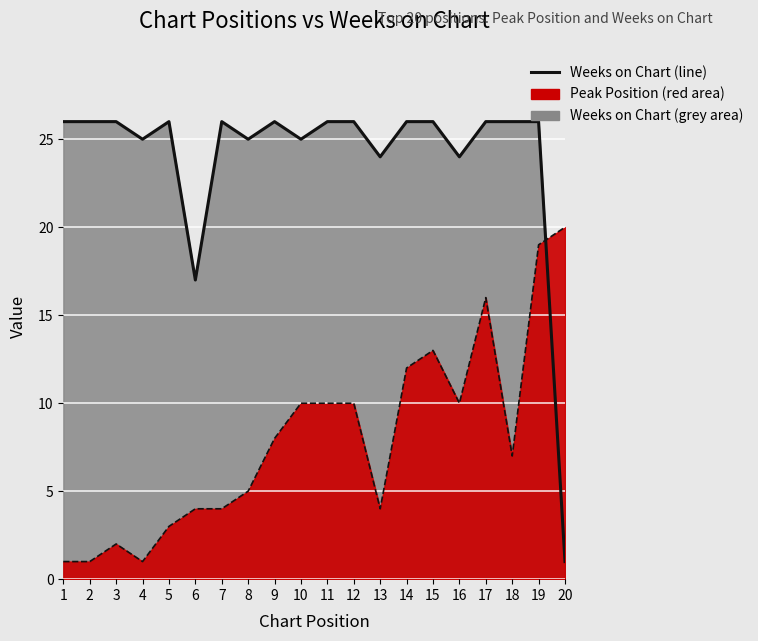

What is the approximate value at 13, to the nearest 10?

20